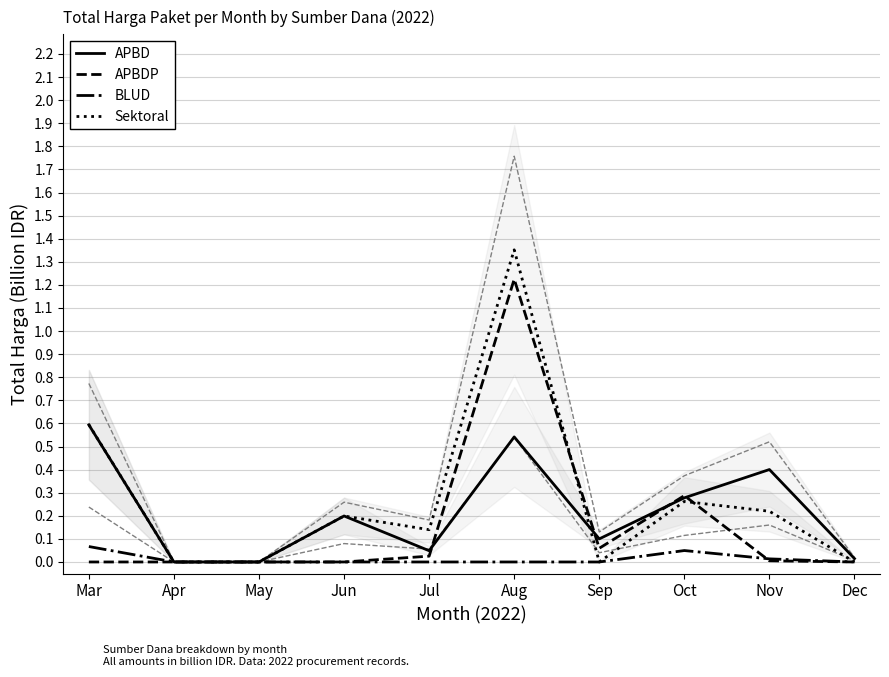

In Sektoral, how many points are higher than both neighbors (excluding endpoints)?

3